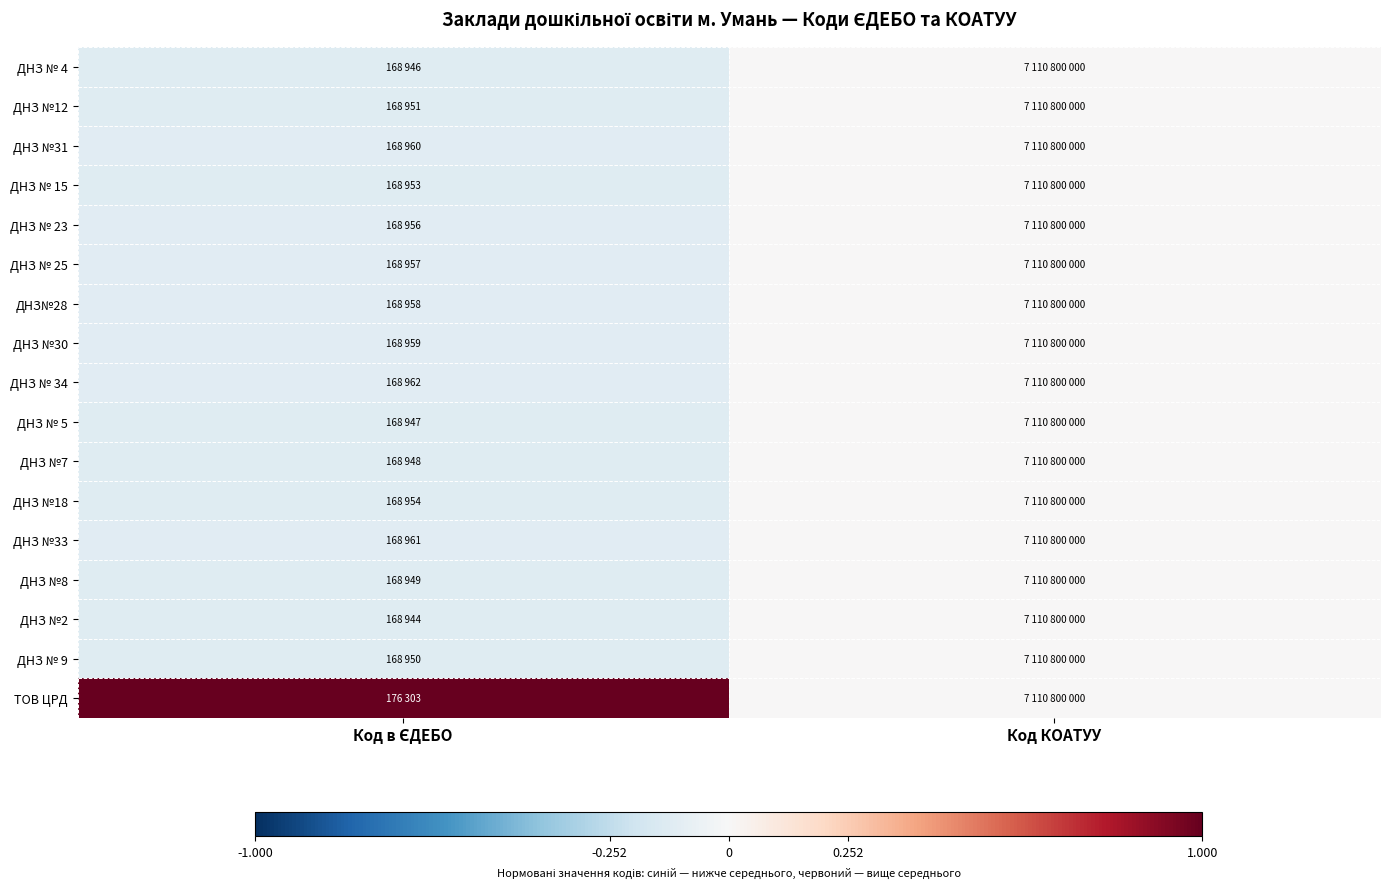

Count the number of data series in this chart.

17